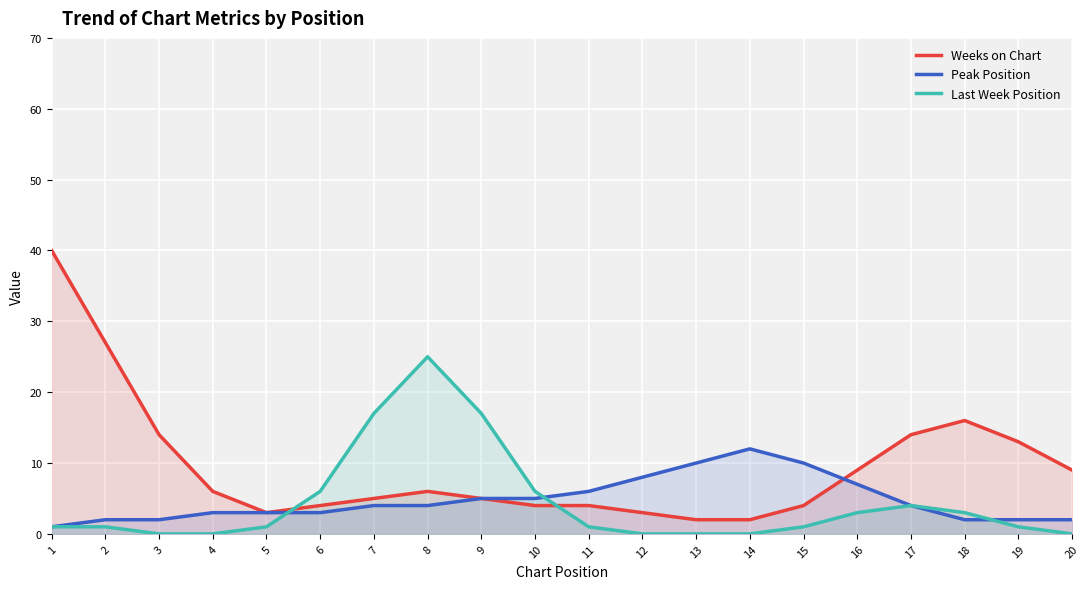

How many lines are shown in the chart?

3